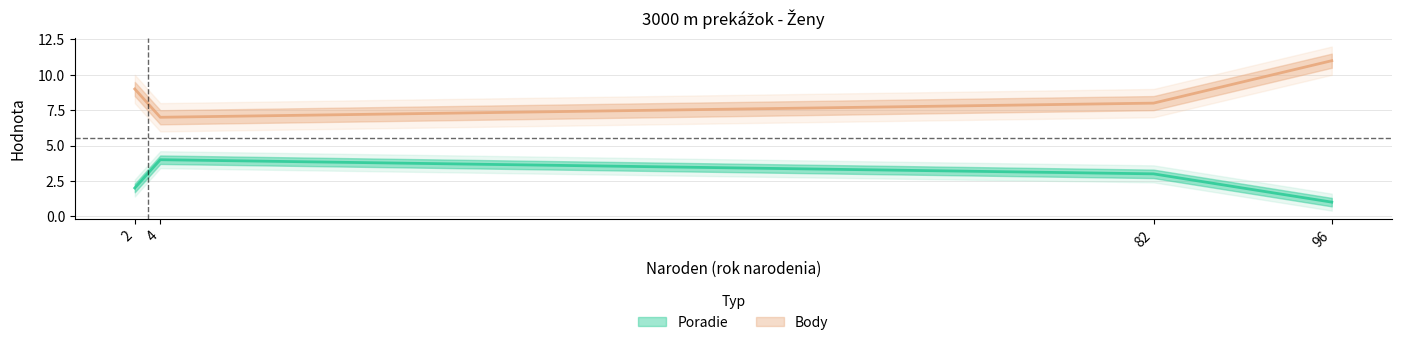

Which category has the highest value across all series?

4